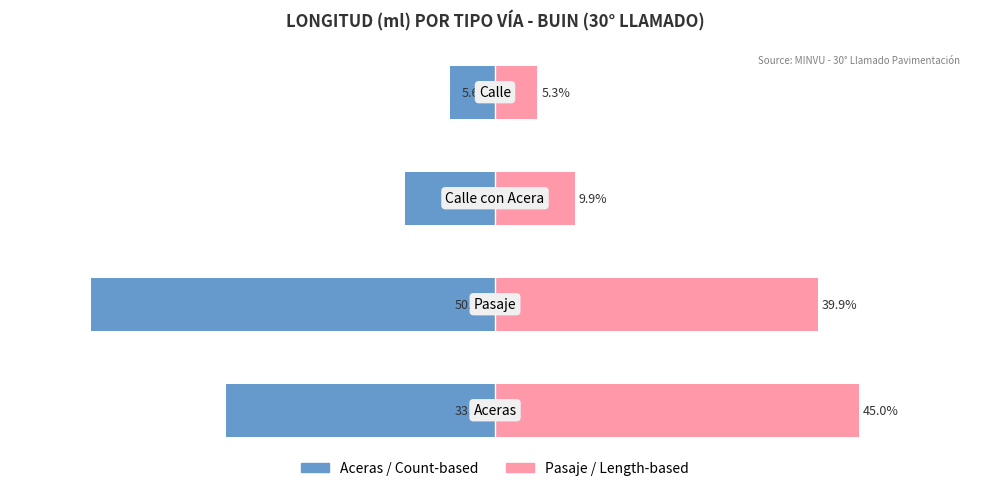

What is the sum of all Aceras / Count-based values?

-100.0